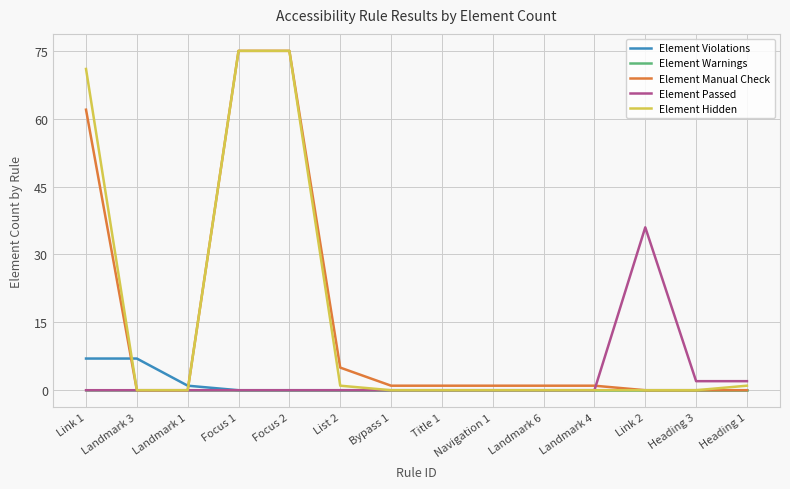

What is the difference between the second highest and second lowest values in the Element Hidden series?

75